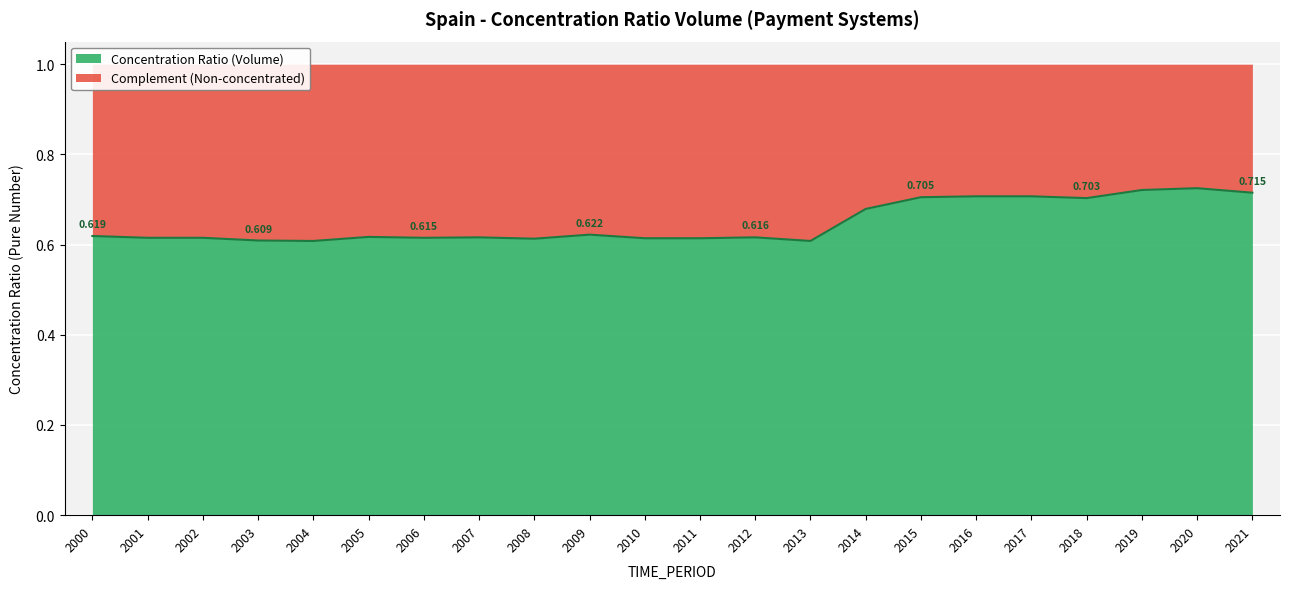

Does the chart display data point markers on the line(s)?

No